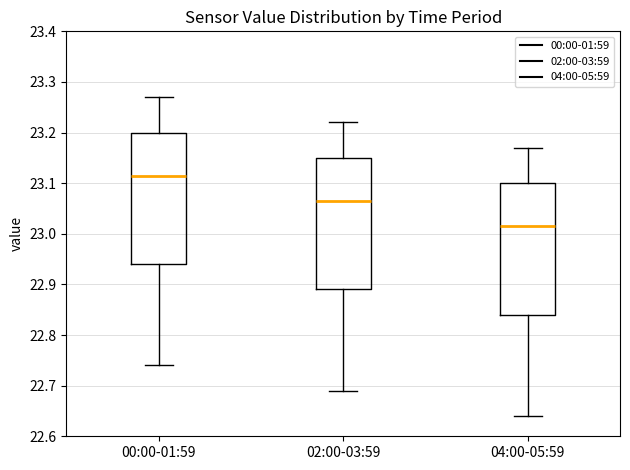

Where is the upper edge of the box for 00:00-01:59 on the y-axis? The values are not printed on the chart, so give them approximately, as read against the axis.

23.20